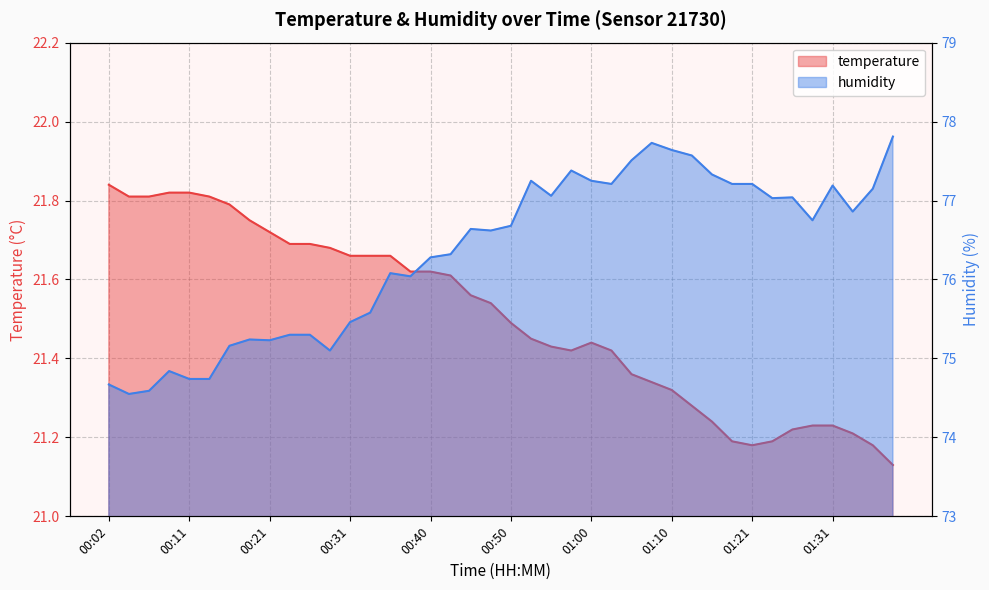

What is the sum of all humidity values?

3053.3